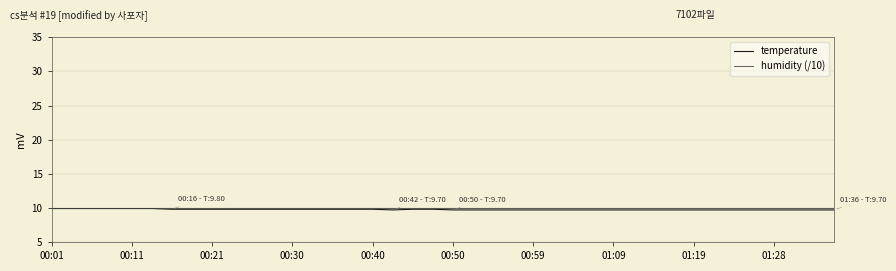

Which series has the widest spread of values?

temperature